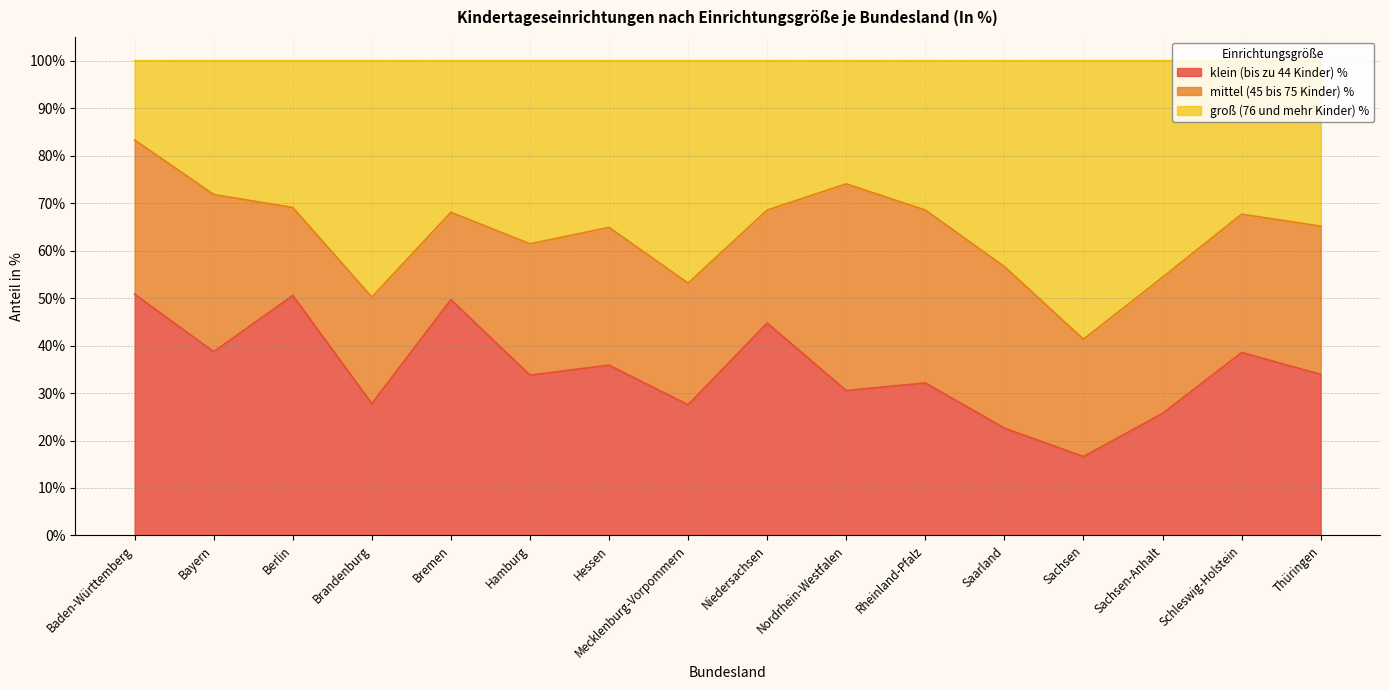

In klein (bis zu 44 Kinder) %, how many points are lower than both neighbors (excluding endpoints)?

6